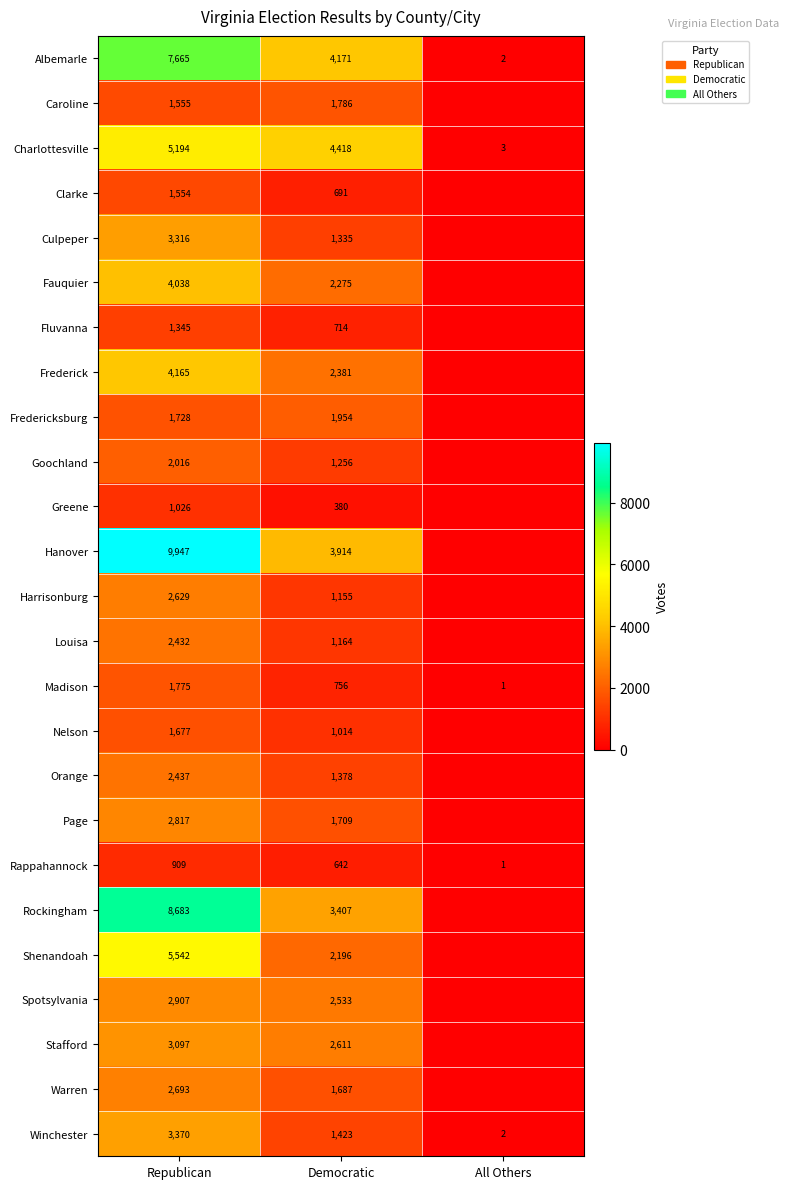

The value of Caroline at Republican is 1005. True or false?

False